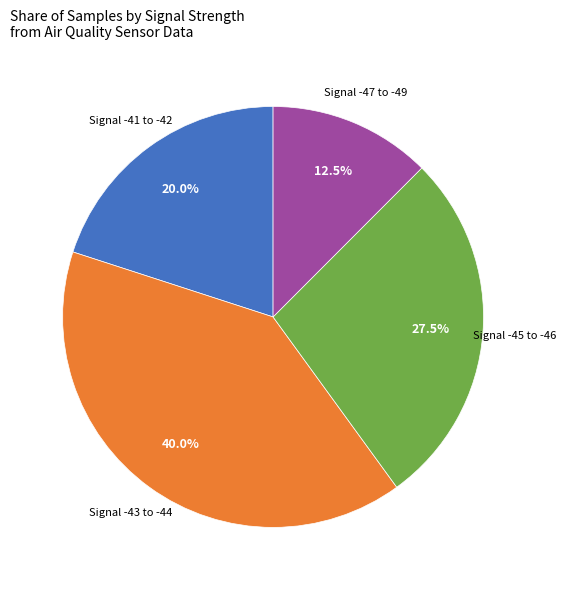

Is there a majority slice in this chart?

No